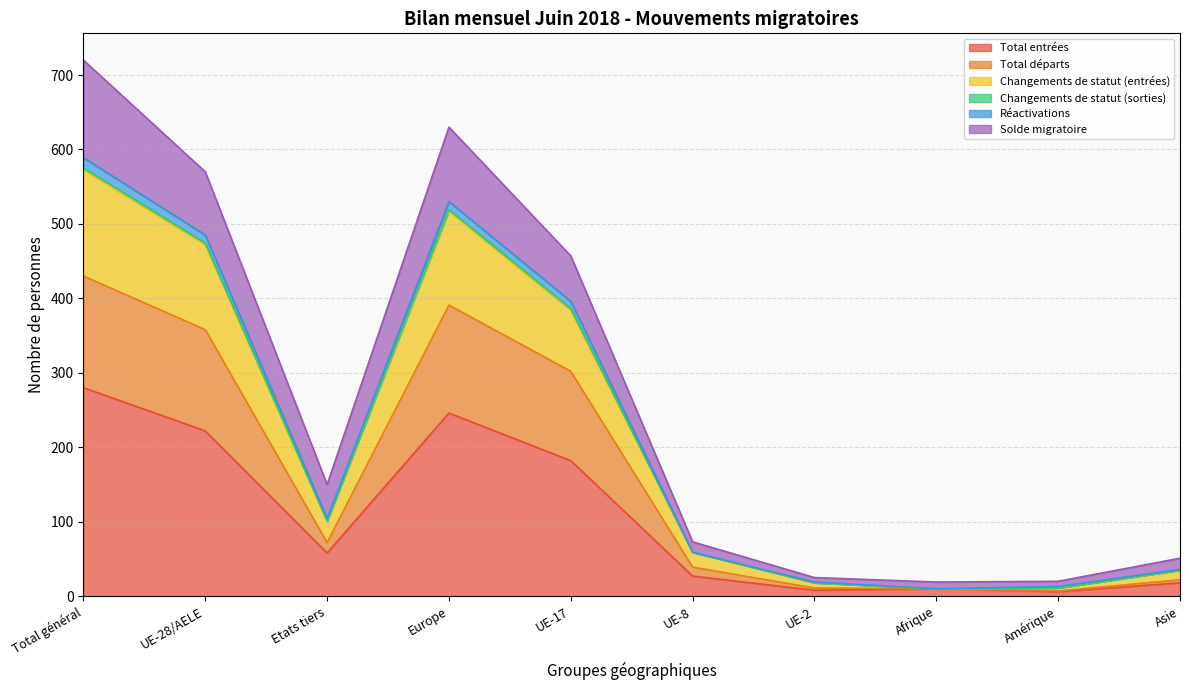

Which category has the highest value in the Total entrées series?

Total général